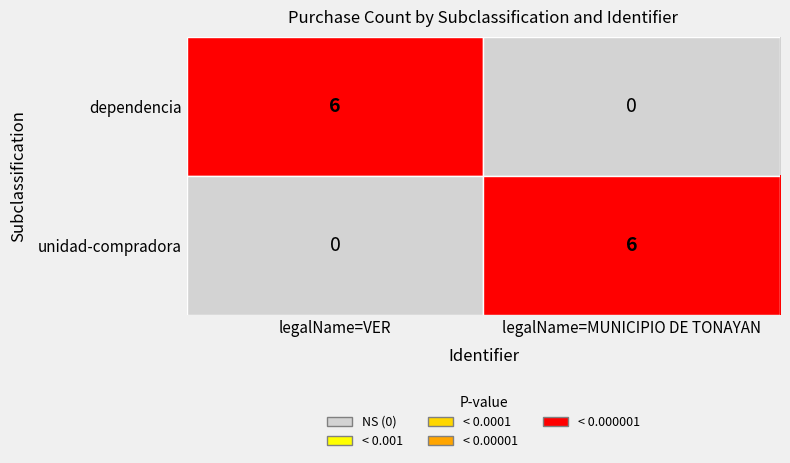

Read the unidad-compradora value at legalName=MUNICIPIO DE TONAYAN.

6